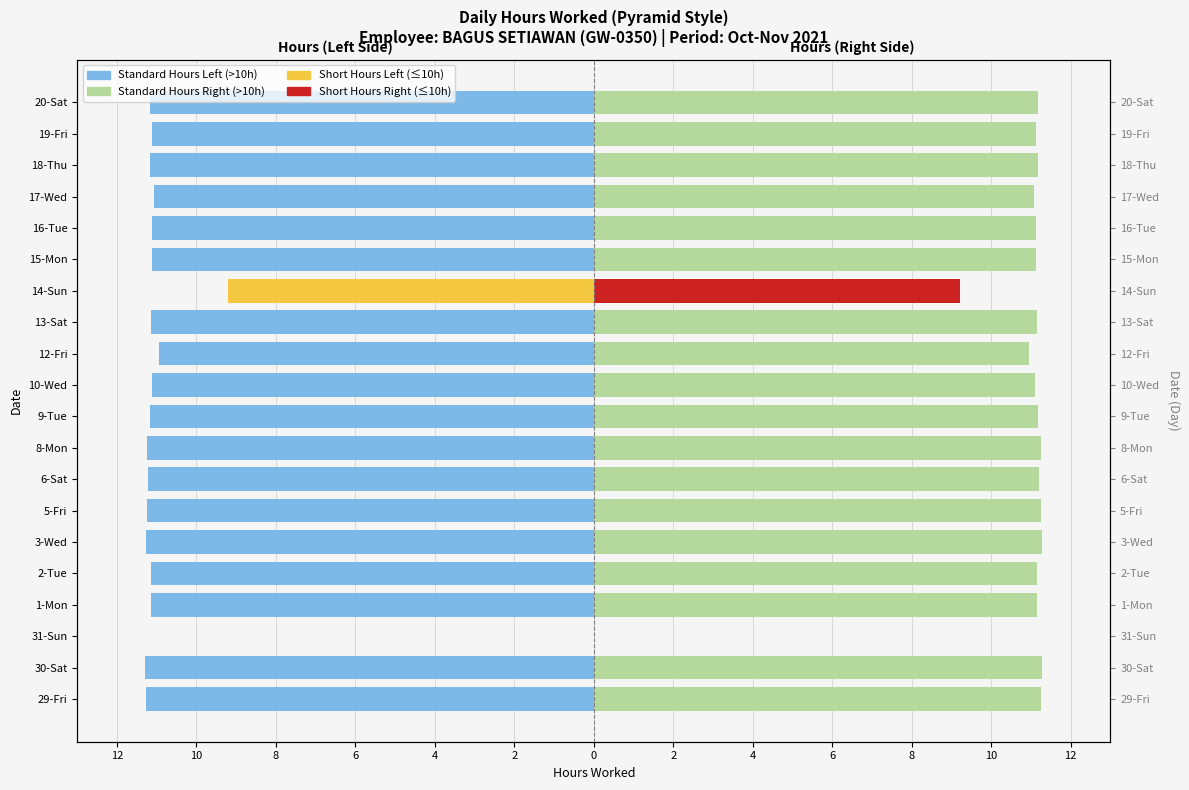

Reading left to right, what are all the values shown in this chart?

Standard Hours (>10h): -11.3	-11.3	0.0	-11.2	-11.2	-11.3	-11.2	-11.2	-11.2	-11.2	-11.1	-10.9	-11.1	0.0	-11.1	-11.1	-11.1	-11.2	-11.1	-11.2
Short Hours (≤10h): 0.0	0.0	0.0	0.0	0.0	0.0	0.0	0.0	0.0	0.0	0.0	0.0	0.0	-9.2	0.0	0.0	0.0	0.0	0.0	0.0
Standard Hours Mirror: 11.3	11.3	0.0	11.2	11.2	11.3	11.2	11.2	11.2	11.2	11.1	10.9	11.1	0.0	11.1	11.1	11.1	11.2	11.1	11.2
Short Hours Mirror: 0.0	0.0	0.0	0.0	0.0	0.0	0.0	0.0	0.0	0.0	0.0	0.0	0.0	9.2	0.0	0.0	0.0	0.0	0.0	0.0